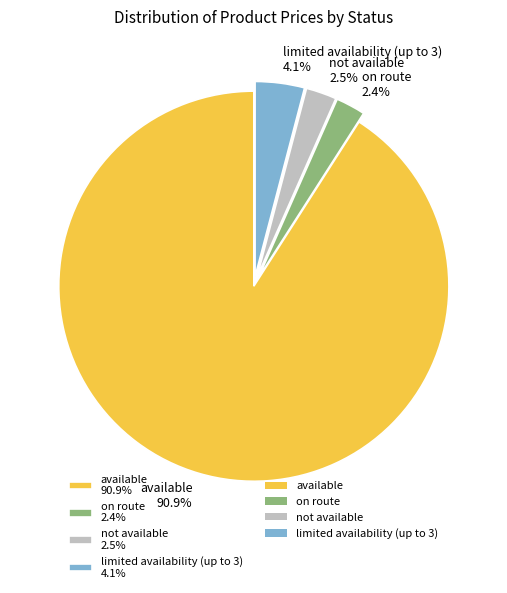

Approximately how many times larger is the value at limited availability (up to 3) 4.1% compared to on route 2.4%?

1.7